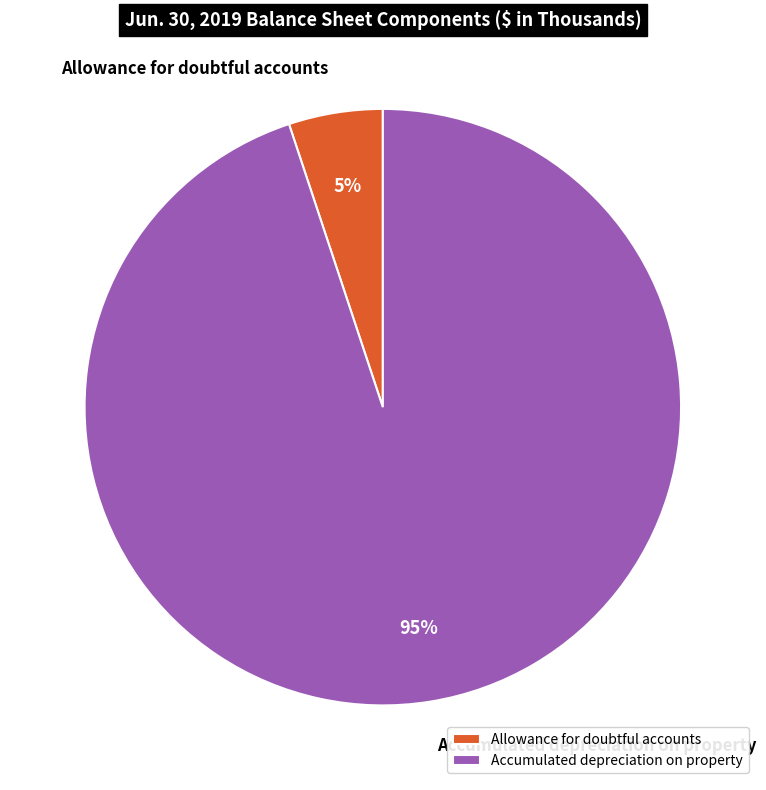

Which slice represents more than half of the pie?

Accumulated depreciation on property